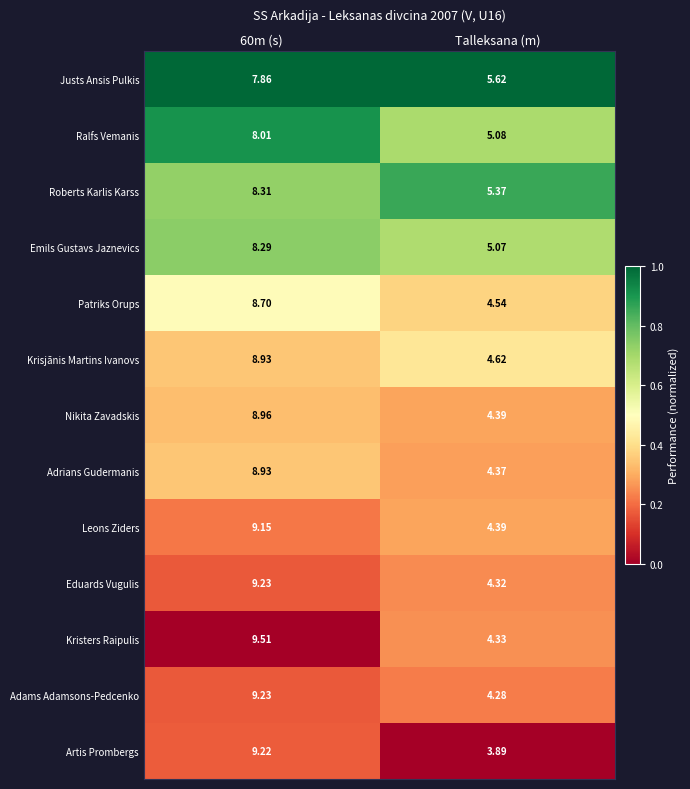

Which series has the largest range (max minus min)?

Artis Prombergs